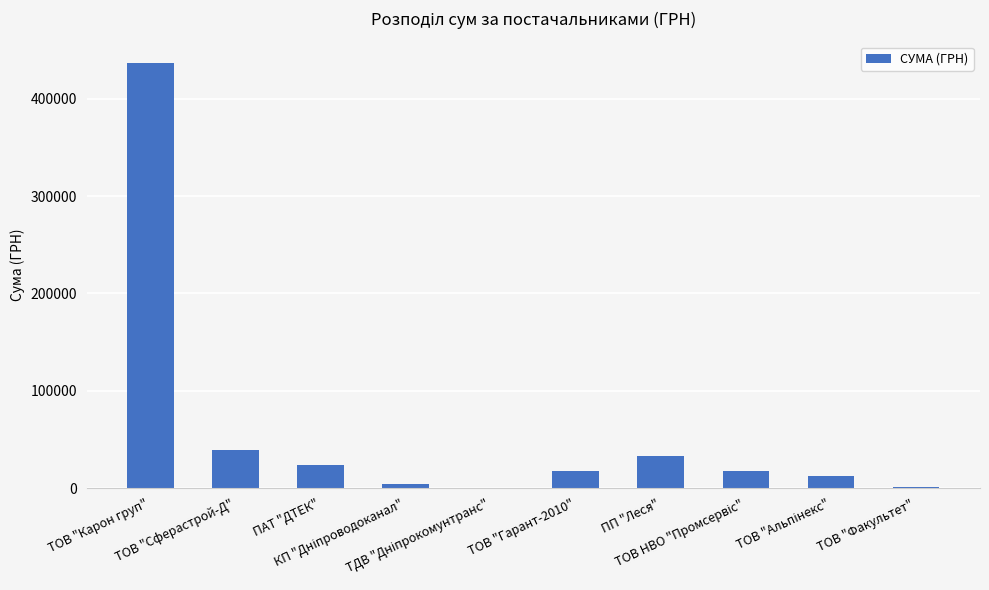

What is the greatest value displayed?

436938.9